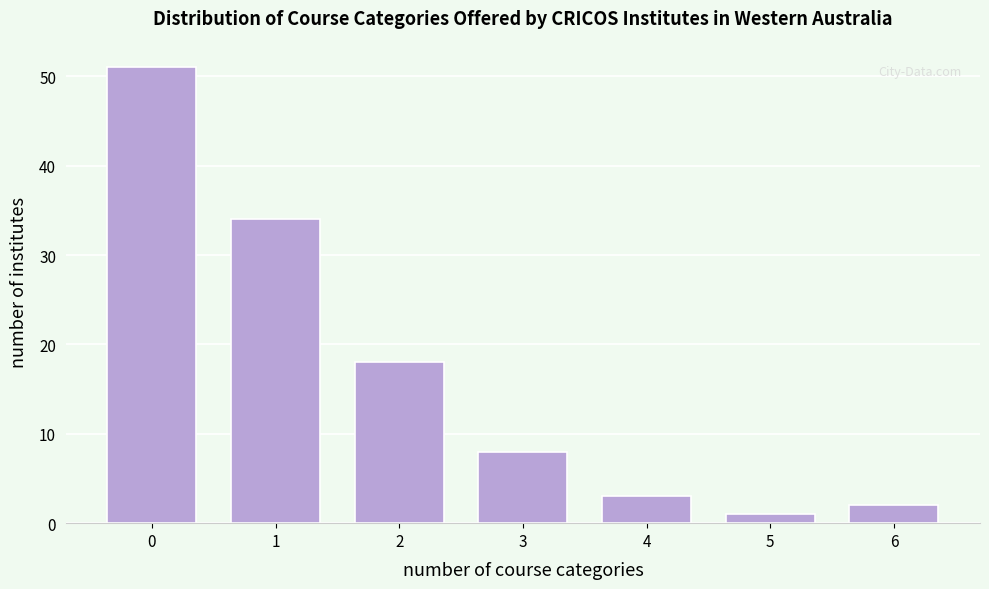

Reading right to left, extract all data points from this chart.

6=2	5=1	4=3	3=8	2=18	1=34	0=51